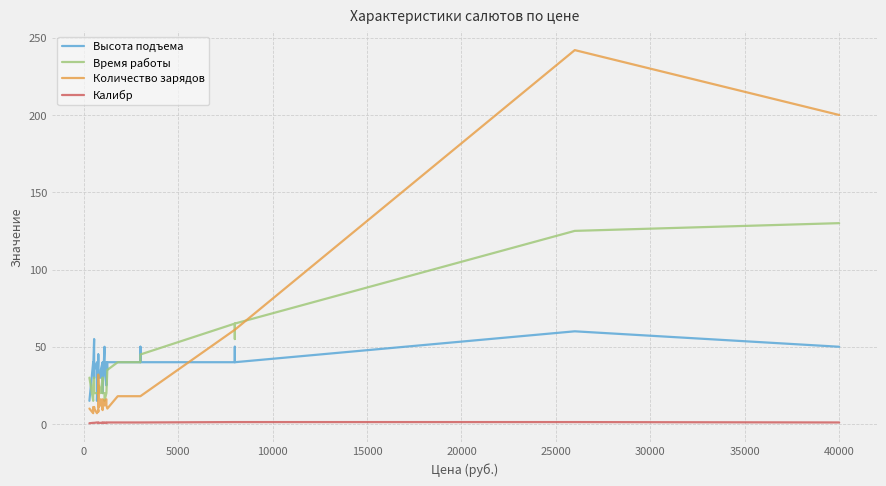

Does the chart have visible grid lines?

Yes